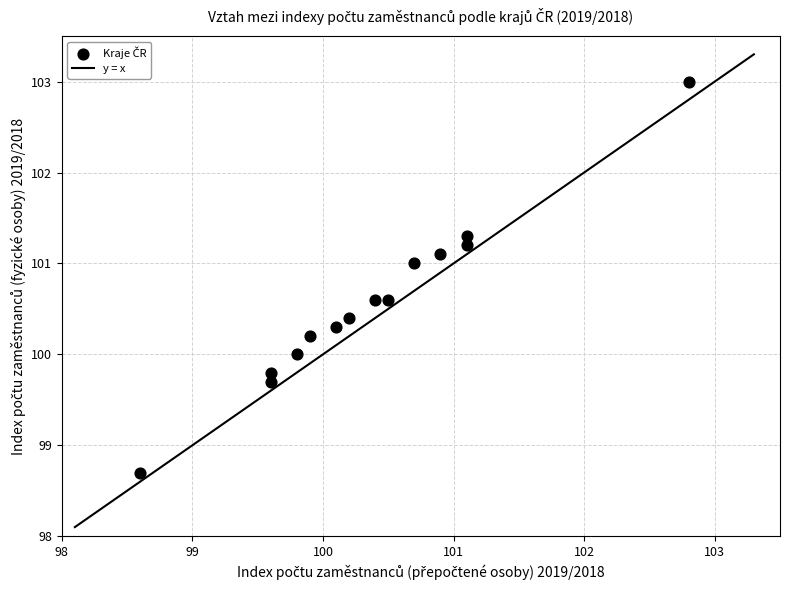

What is the range of X values (max minus min)?

4.2